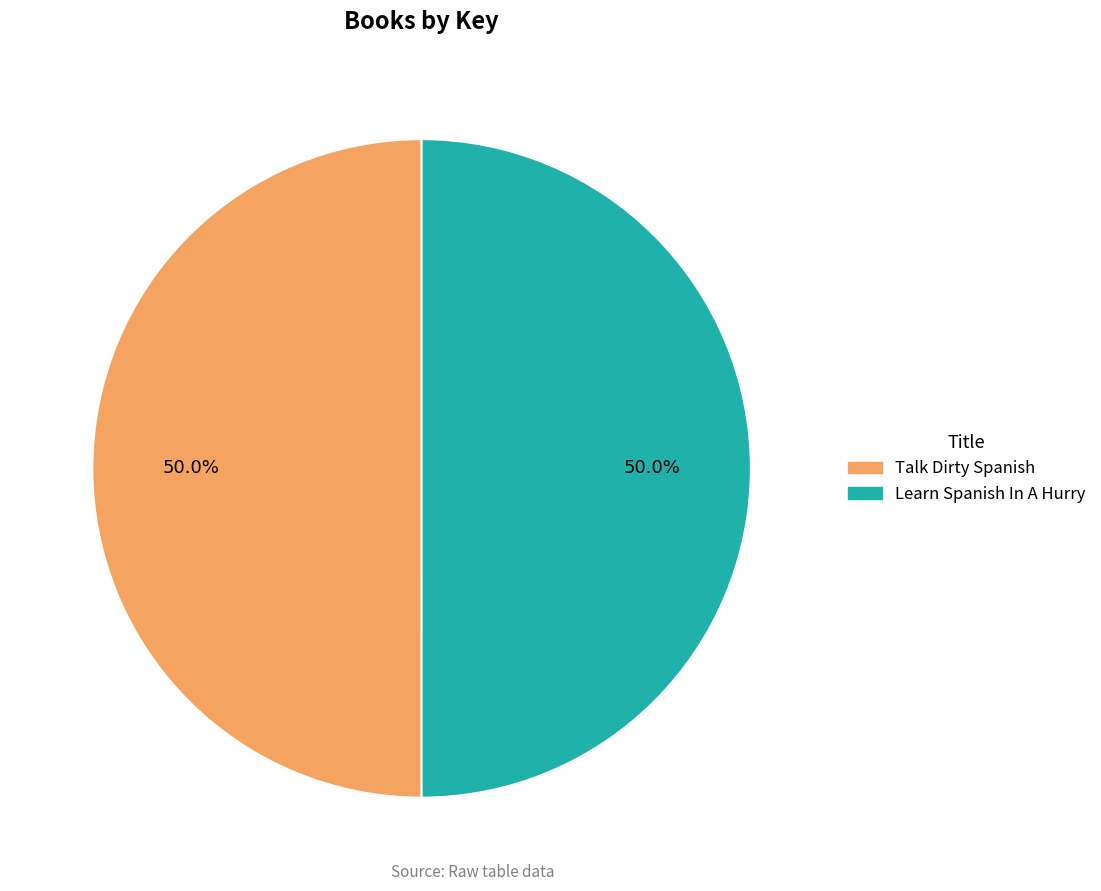

Approximately how many times larger is the value at Learn Spanish In A Hurry compared to Talk Dirty Spanish?

1.0